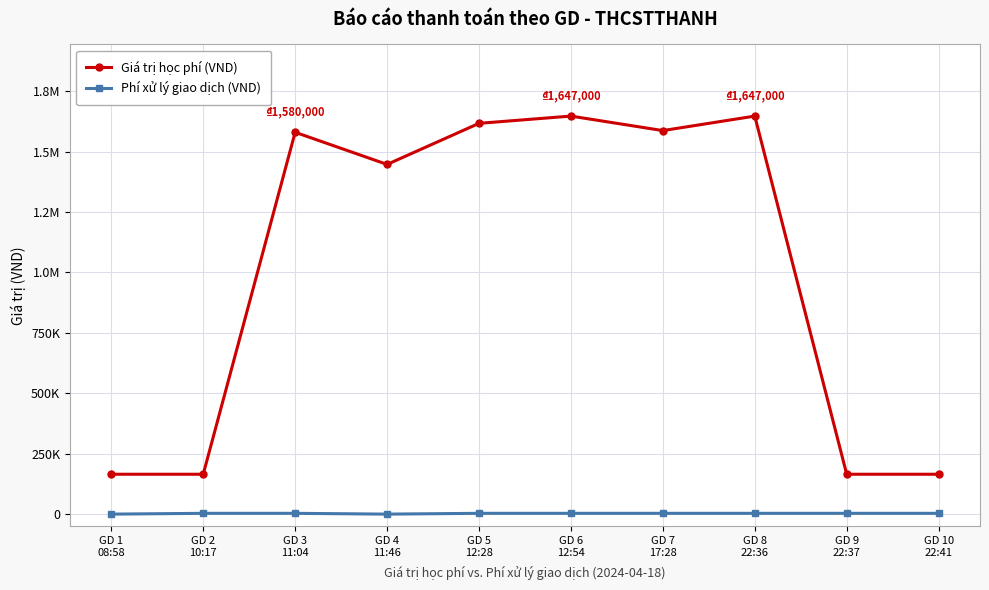

What are all the series names shown in the legend?

Giá trị học phí (VND), Phí xử lý giao dịch (VND)